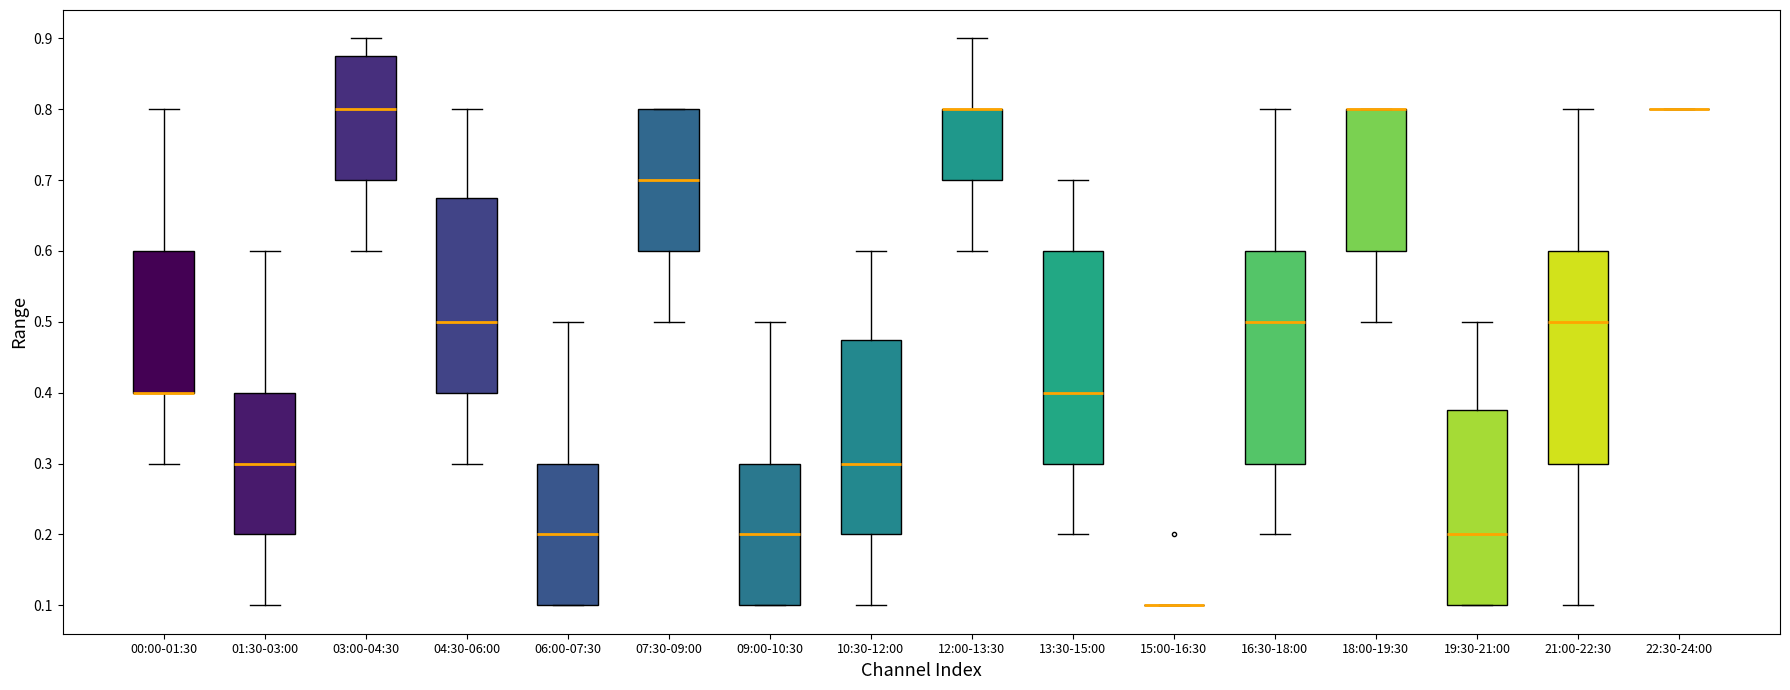

Reading left to right, transcribe this box plot: for each box, give where its median line is, the range the box spans, and where its two whiskers end, as read against the y-axis. The values are not printed on the chart, so give them approximately, as read against the axis.

00:00-01:30: median 0.40 (drawn on the box's lower edge), box 0.40 to 0.60, whiskers 0.30 to 0.80
01:30-03:00: median 0.30, box 0.20 to 0.40, whiskers 0.10 to 0.60
03:00-04:30: median 0.80, box 0.70 to 0.88, whiskers 0.60 to 0.90
04:30-06:00: median 0.50, box 0.40 to 0.68, whiskers 0.30 to 0.80
06:00-07:30: median 0.20, box 0.10 to 0.30, whiskers 0.10 to 0.50
07:30-09:00: median 0.70, box 0.60 to 0.80, whiskers 0.50 to 0.80
09:00-10:30: median 0.20, box 0.10 to 0.30, whiskers 0.10 to 0.50
10:30-12:00: median 0.30, box 0.20 to 0.48, whiskers 0.10 to 0.60
12:00-13:30: median 0.80 (drawn on the box's upper edge), box 0.70 to 0.80, whiskers 0.60 to 0.90
13:30-15:00: median 0.40, box 0.30 to 0.60, whiskers 0.20 to 0.70
15:00-16:30: box collapsed to a line at 0.10, whiskers 0.10 to 0.10
16:30-18:00: median 0.50, box 0.30 to 0.60, whiskers 0.20 to 0.80
18:00-19:30: median 0.80 (drawn on the box's upper edge), box 0.60 to 0.80, whiskers 0.50 to 0.80
19:30-21:00: median 0.20, box 0.10 to 0.38, whiskers 0.10 to 0.50
21:00-22:30: median 0.50, box 0.30 to 0.60, whiskers 0.10 to 0.80
22:30-24:00: box collapsed to a line at 0.80, whiskers 0.80 to 0.80